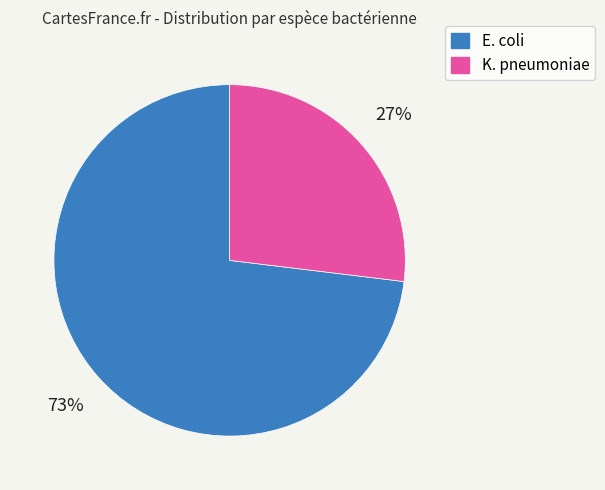

How many segments does this pie chart have?

2